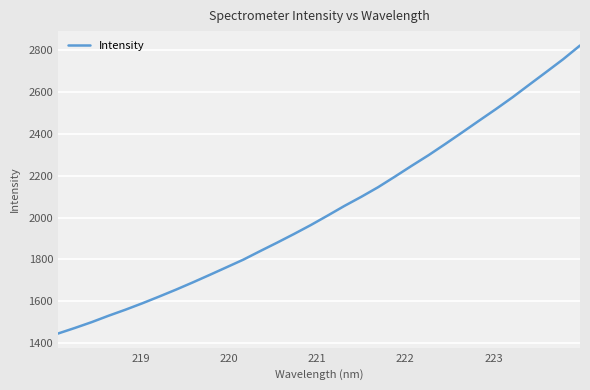

How many lines are shown in the chart?

1